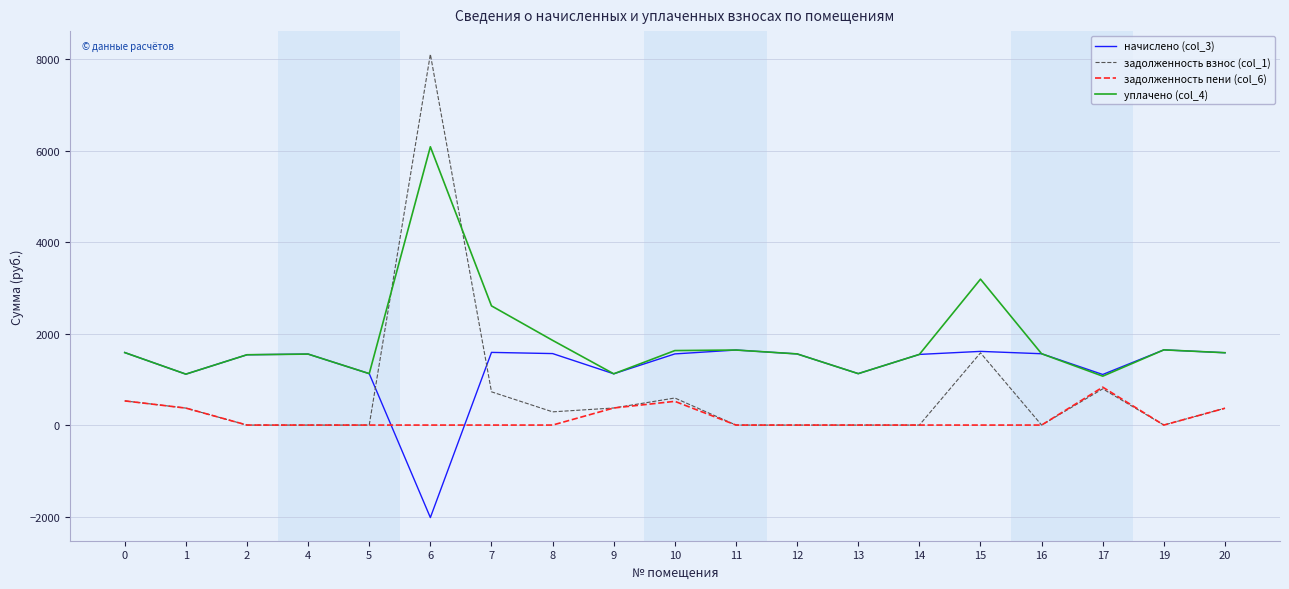

What is the difference between the maximum and minimum values in the начислено (col_3) series?

3666.8